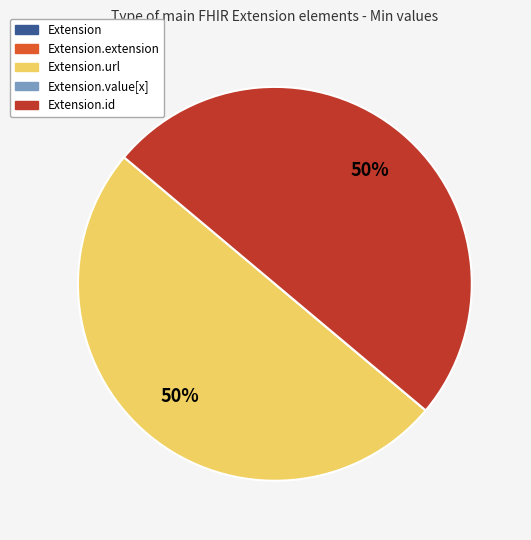

To the nearest percent, what is the average slice percentage?

20%